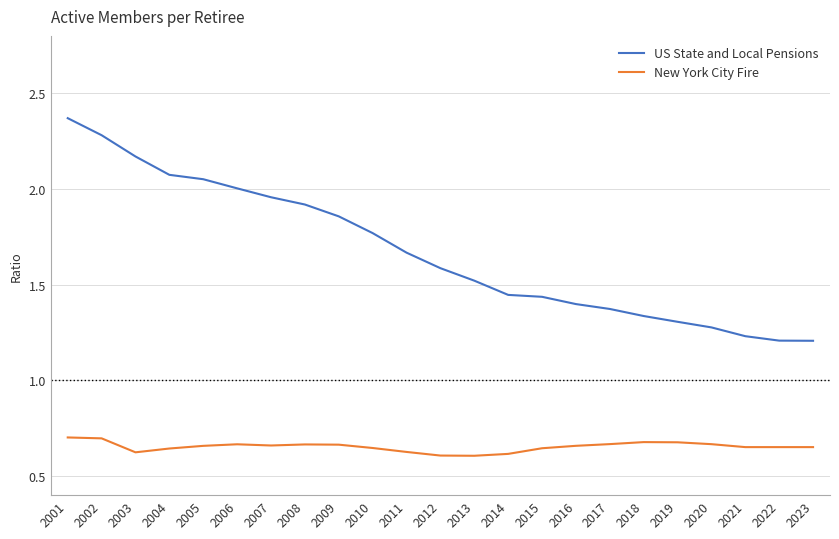

Which category has the highest value across all series?

2001